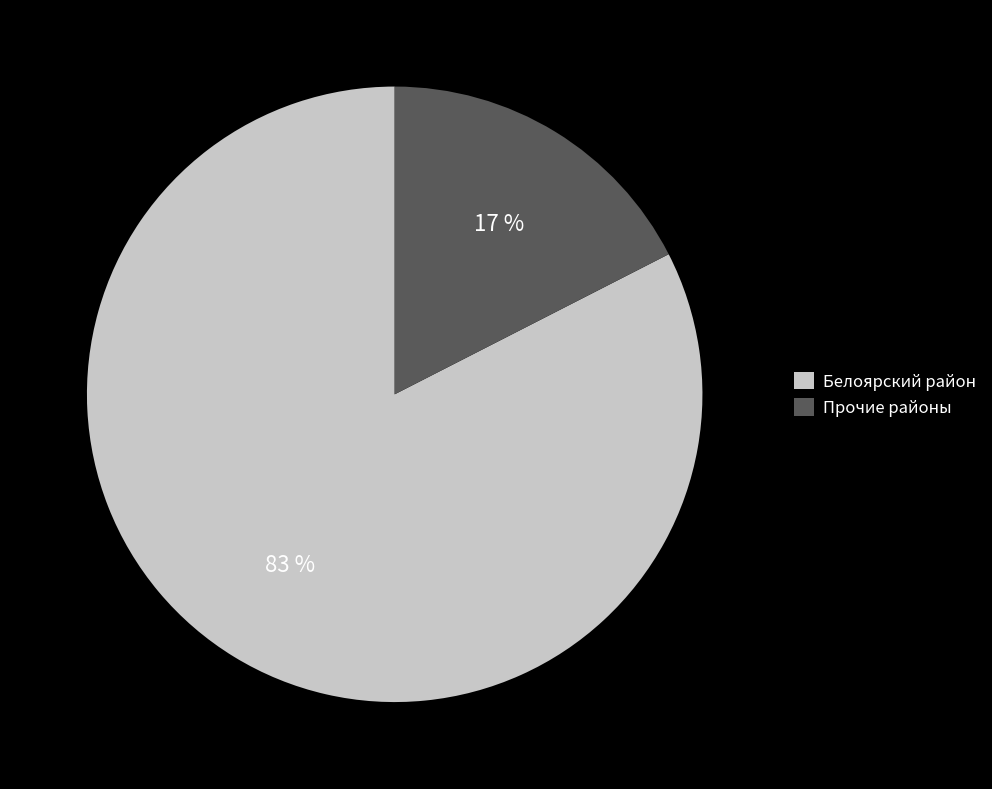

Which has a higher value, Прочие районы or Белоярский район?

Белоярский район